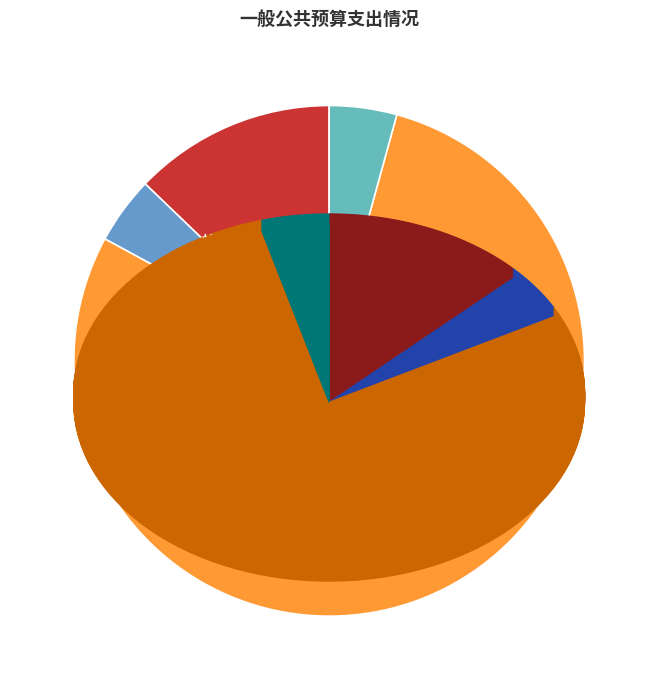

What is the smallest slice in the pie chart?

卫生健康支出